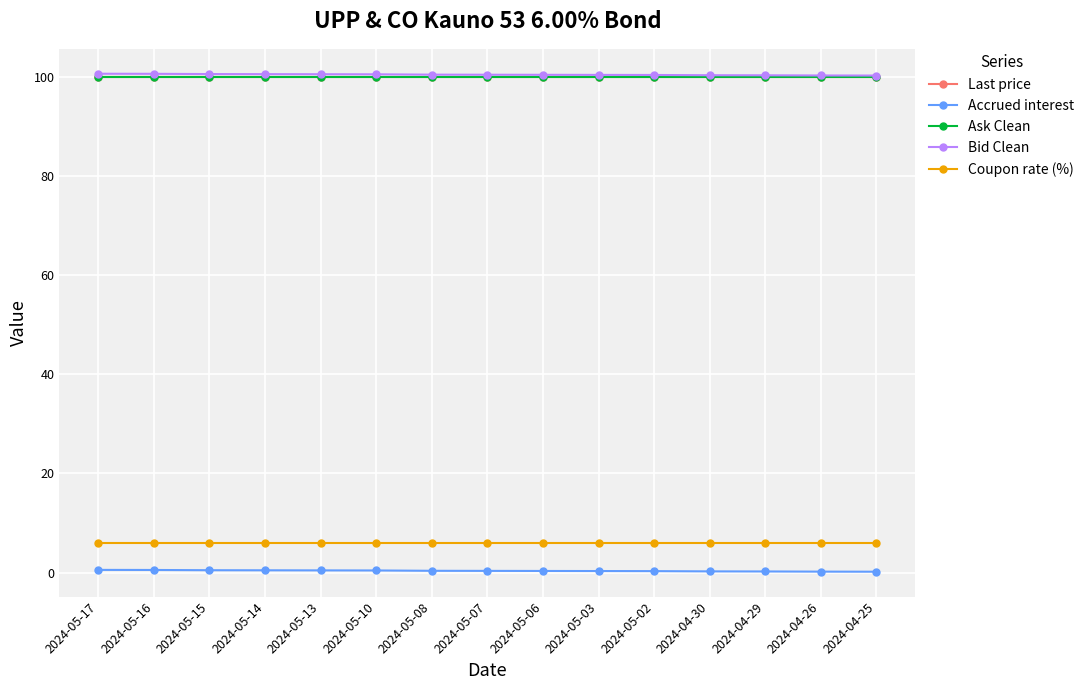

What is the value of the Bid Clean point at the 6th from the left?

100.5